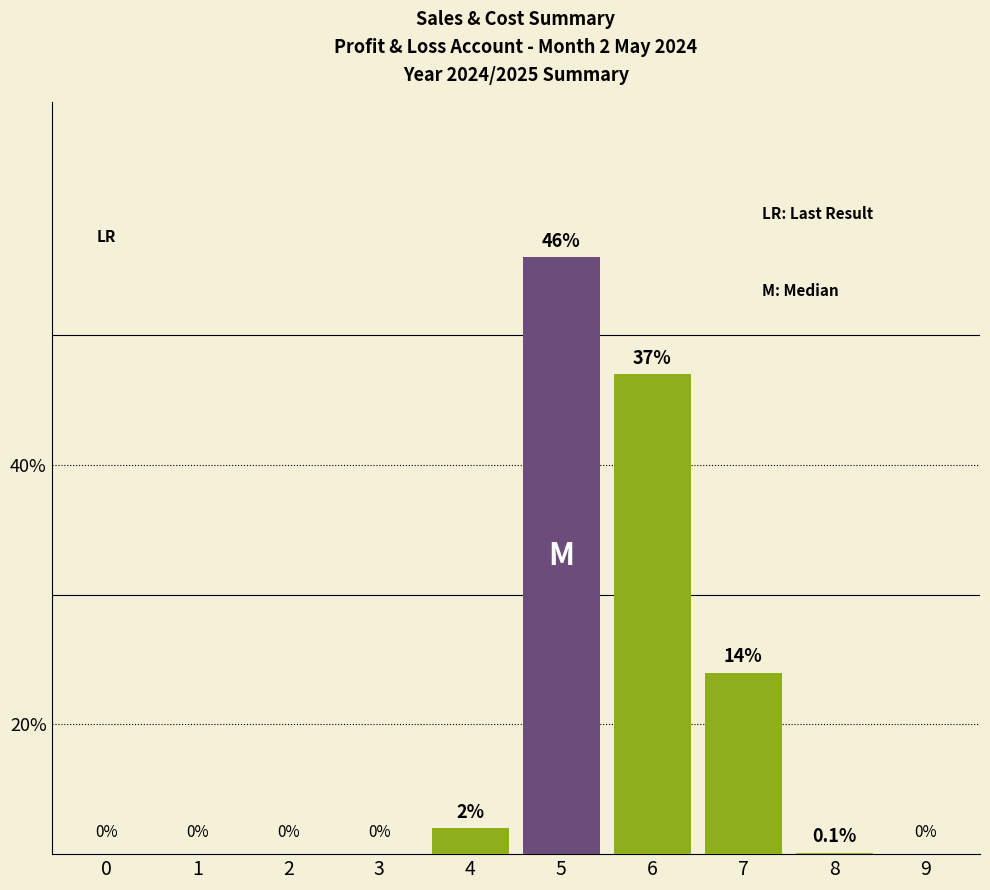

What is the sum of all values?

99.1